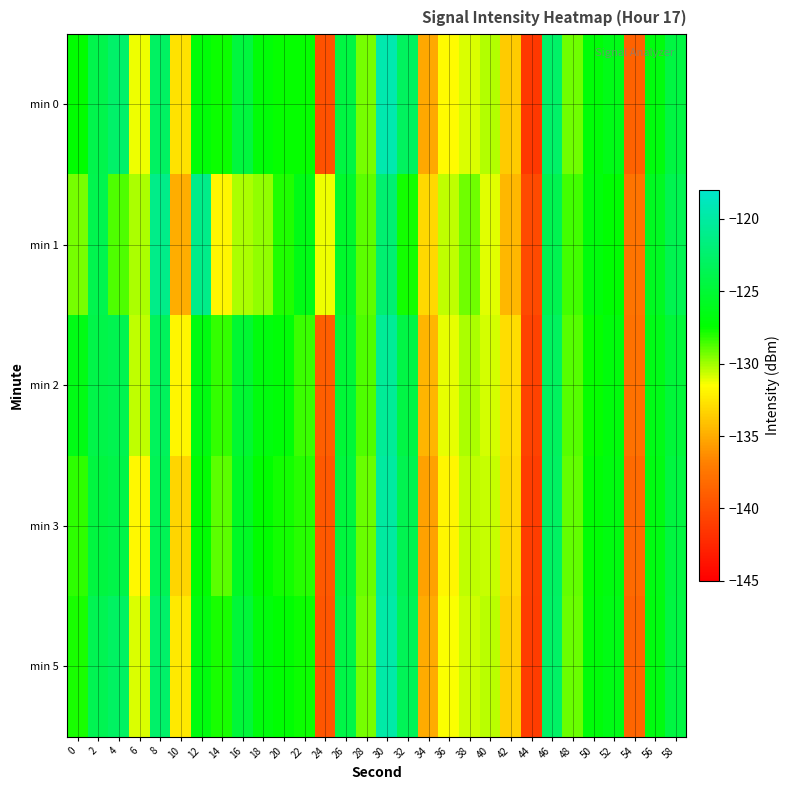

Which category has the highest value across all series?

30